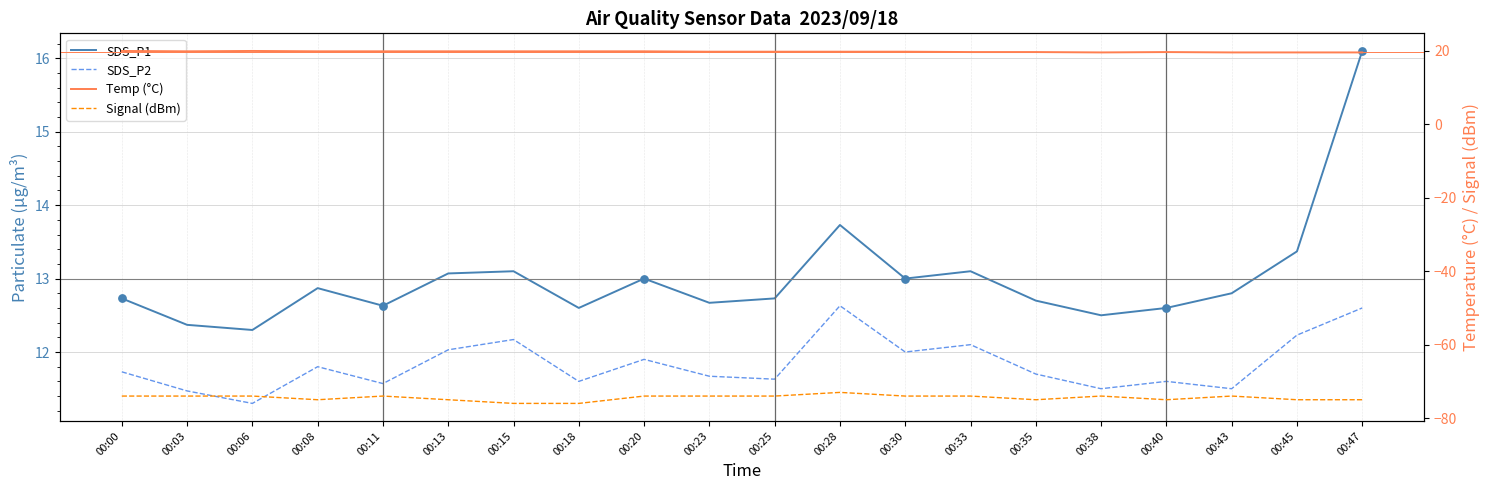

What are all the series names shown in the legend?

SDS_P1, SDS_P2, Temp (°C), Signal (dBm)